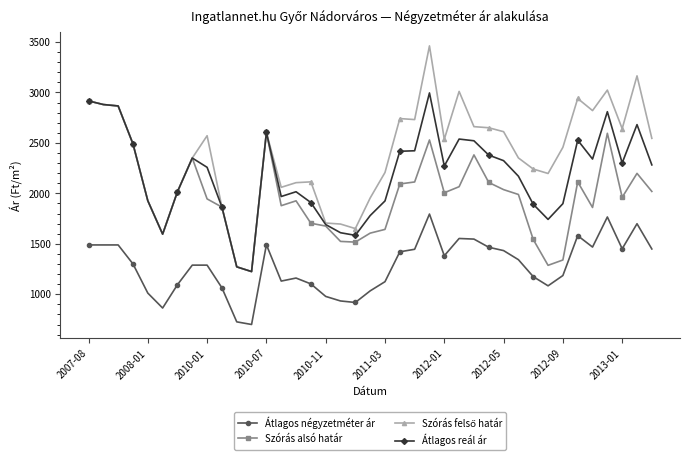

True or false: Átlagos négyzetméter ár has more than 0 points higher than both neighbors.

True